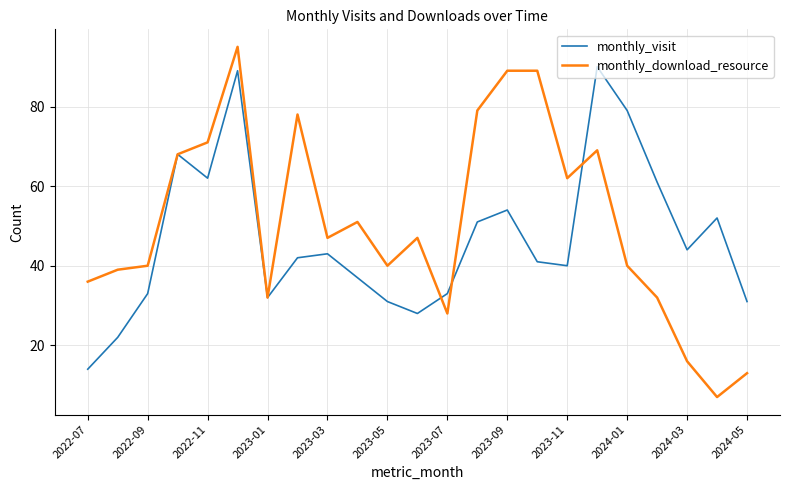

Does the chart have visible grid lines?

Yes